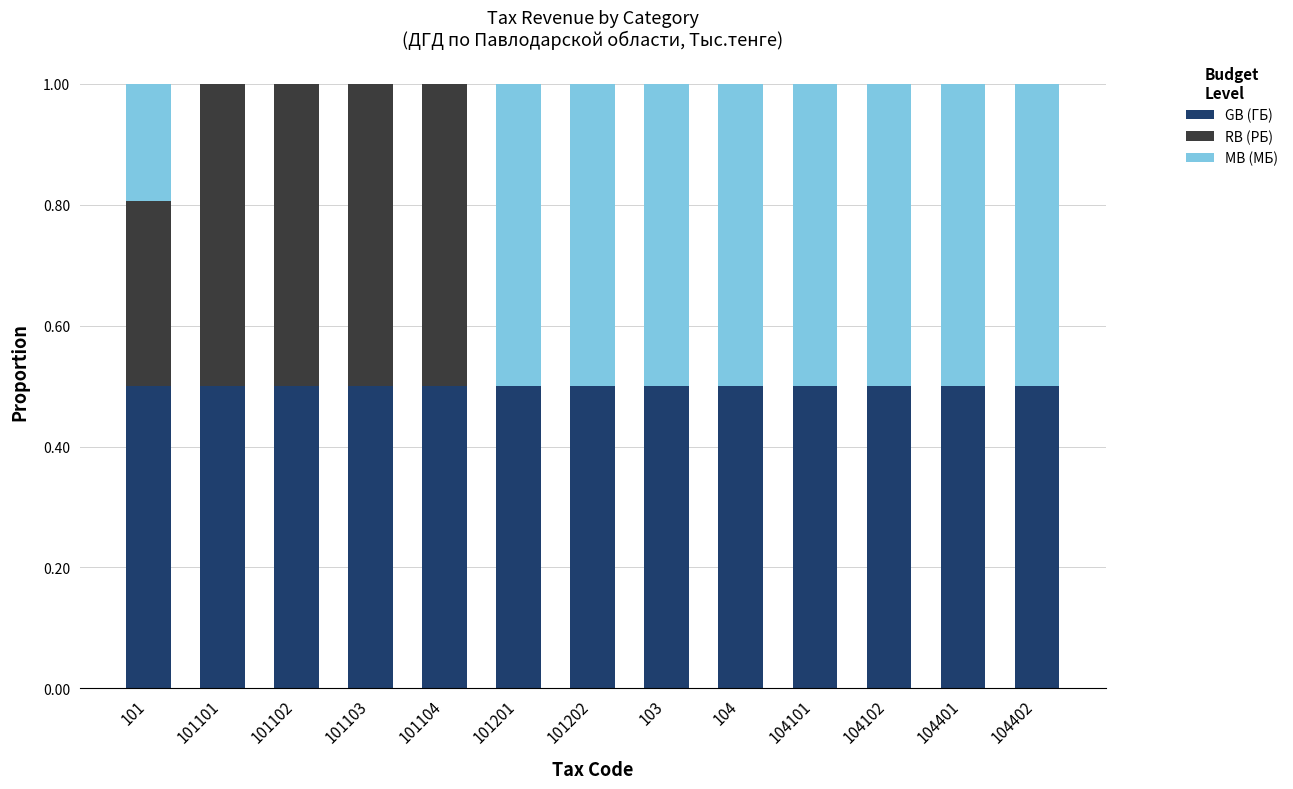

Count the number of data series in this chart.

3